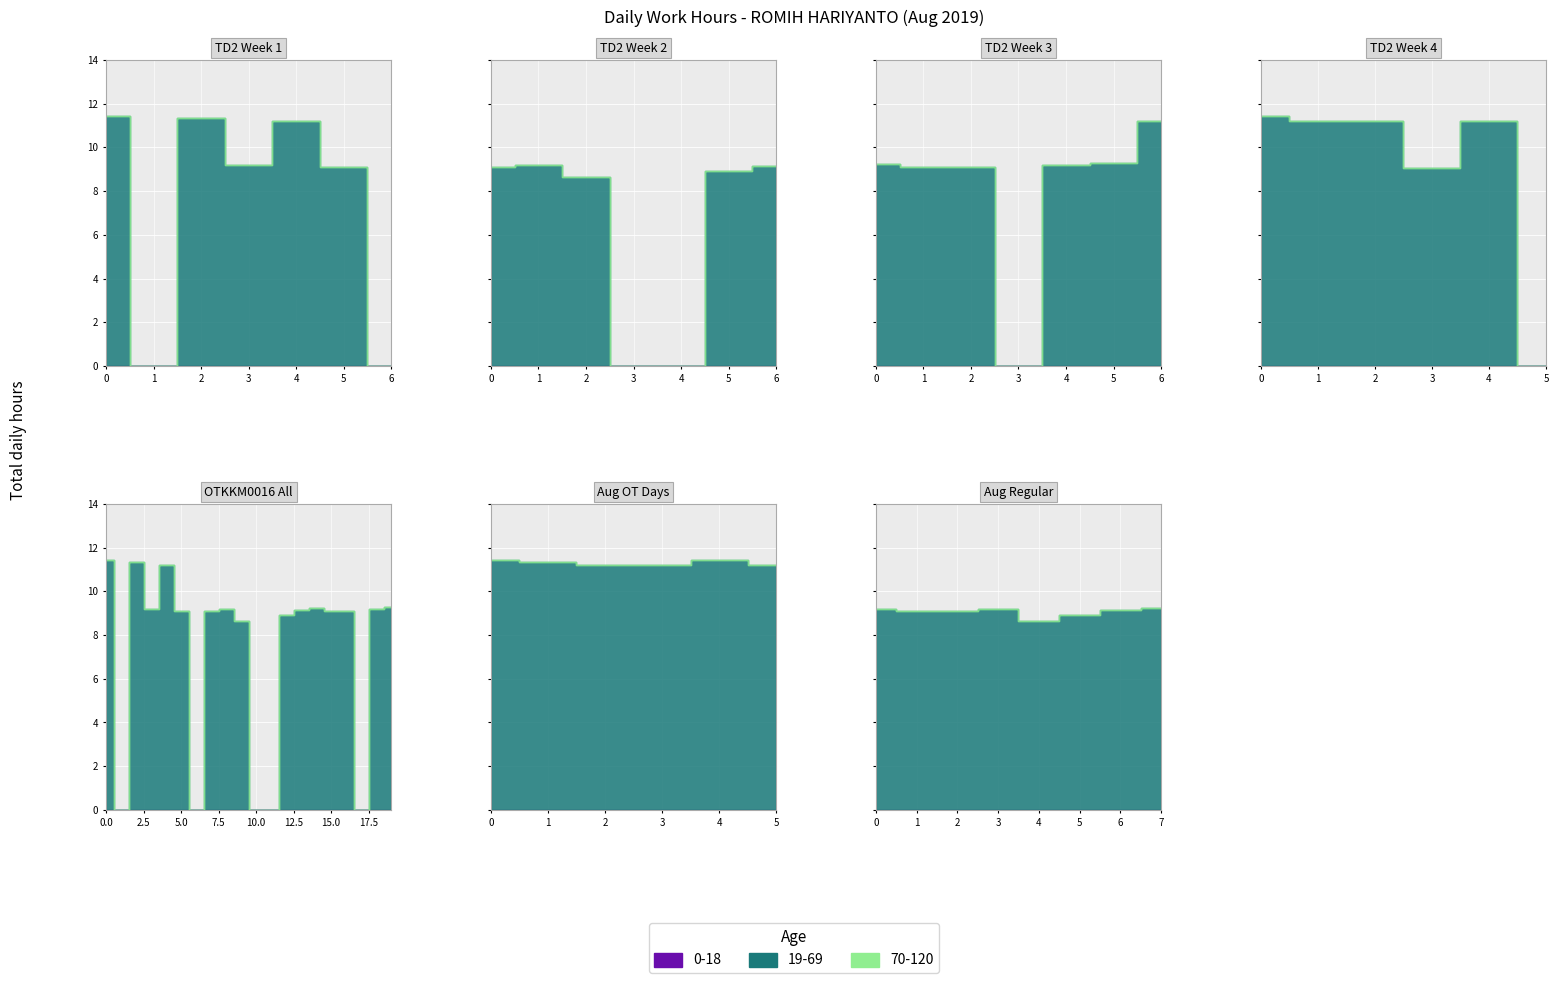

What is the difference between the highest and lowest values at 15?

9.2